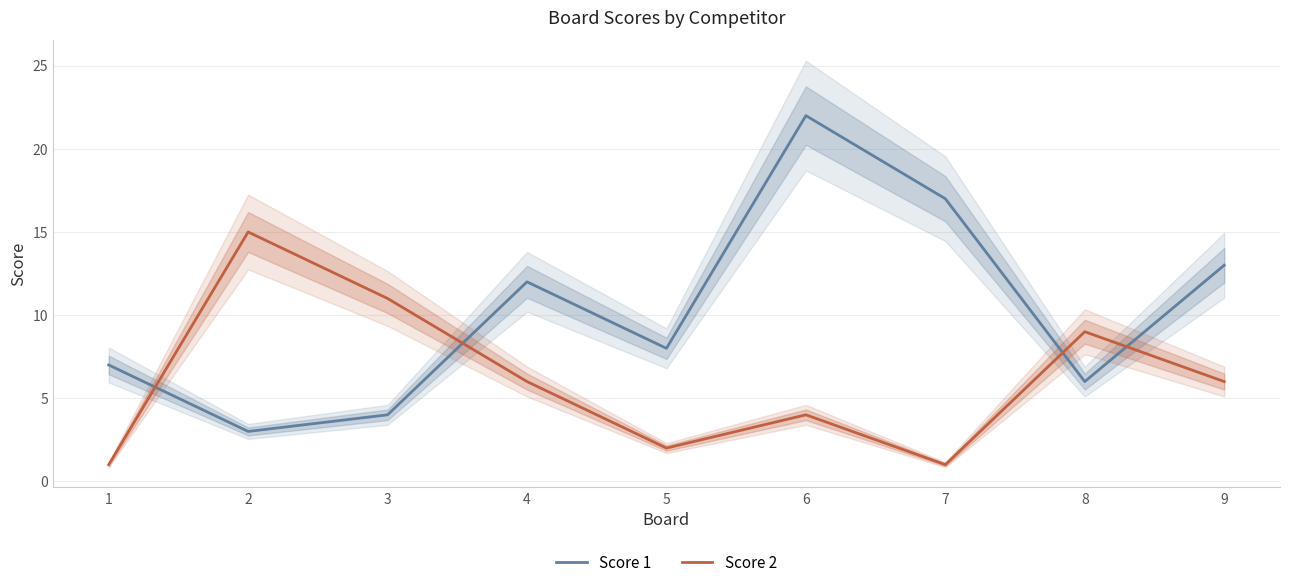

Does the chart have visible grid lines?

Yes